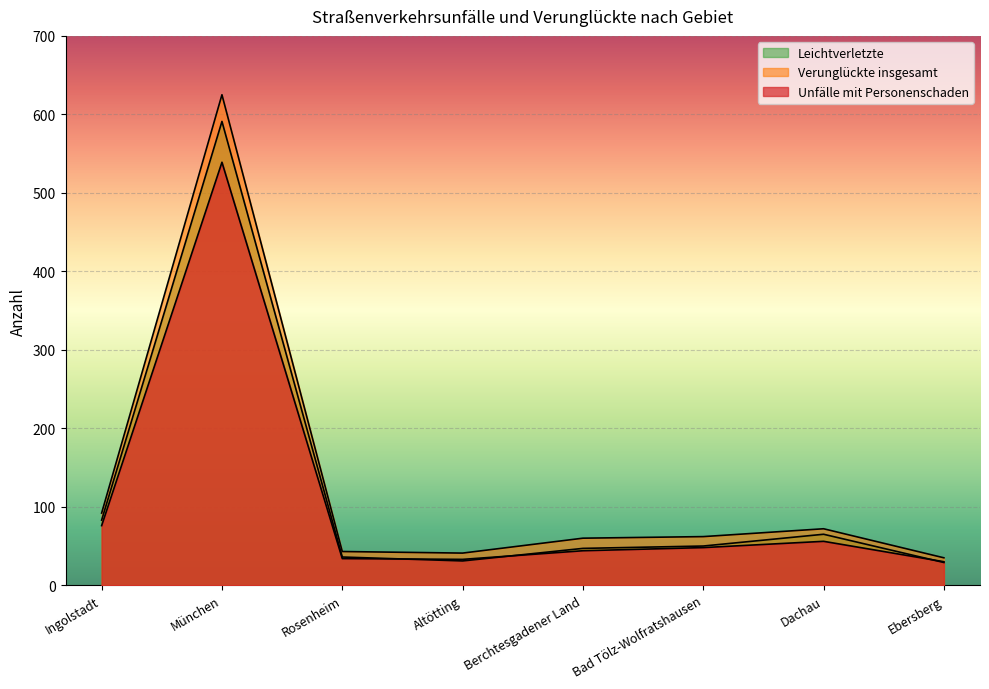

What is the minimum value shown in the chart?

29